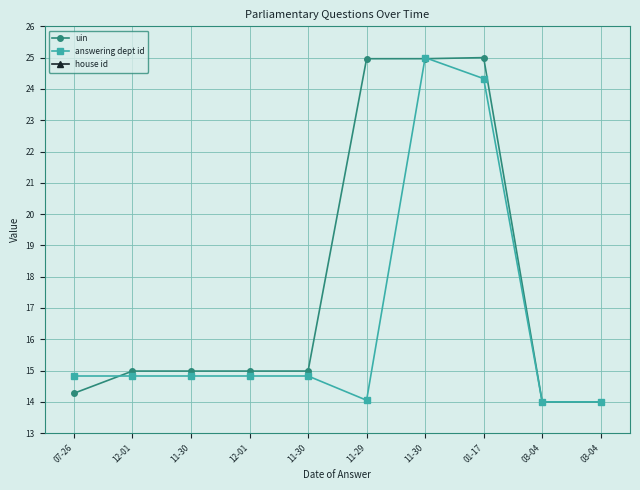

The value of answering dept id at 03-04 is 14.0. True or false?

True